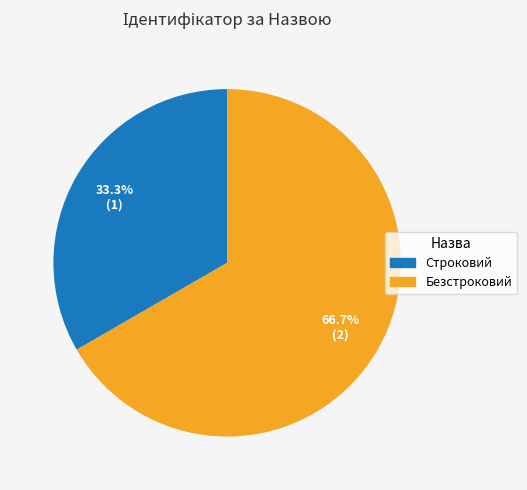

How many segments does this pie chart have?

2